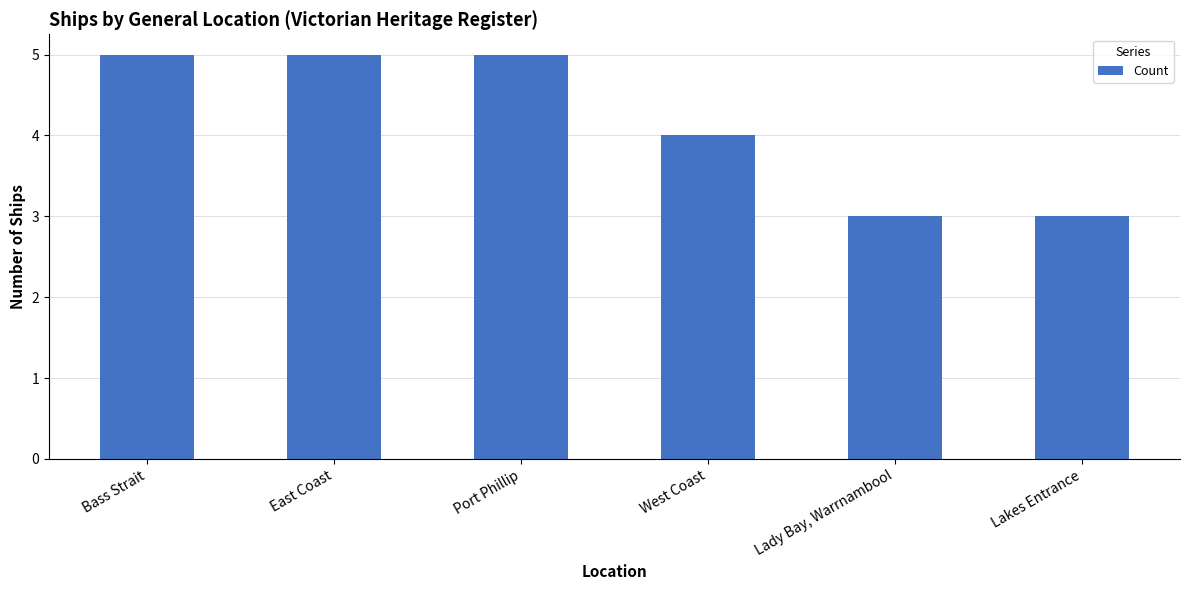

What is the greatest value displayed?

5